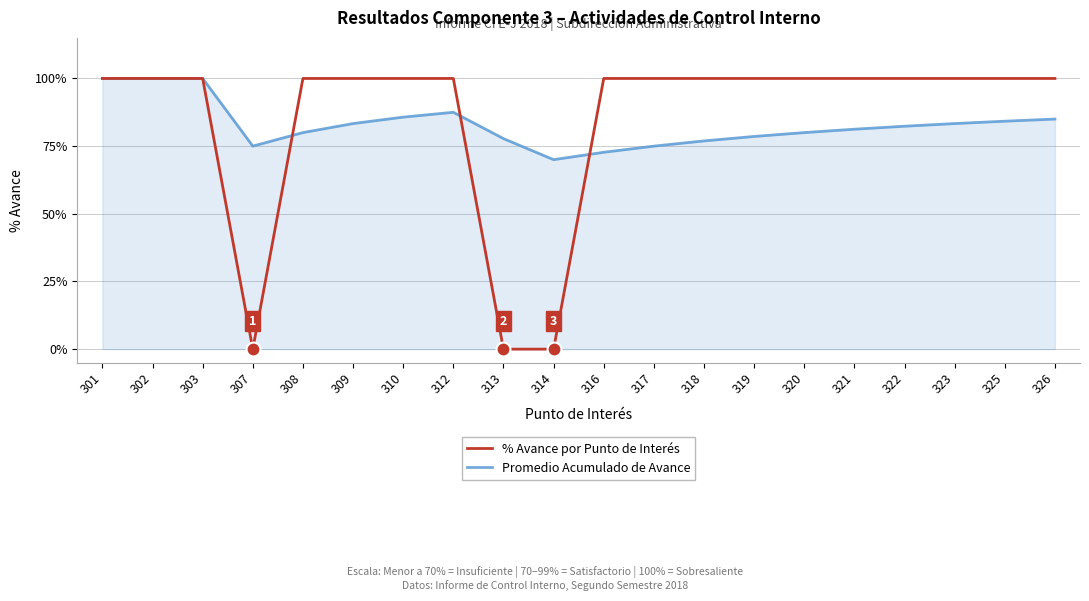

How many interior local valleys does the Promedio Acumulado de Avance series have?

2